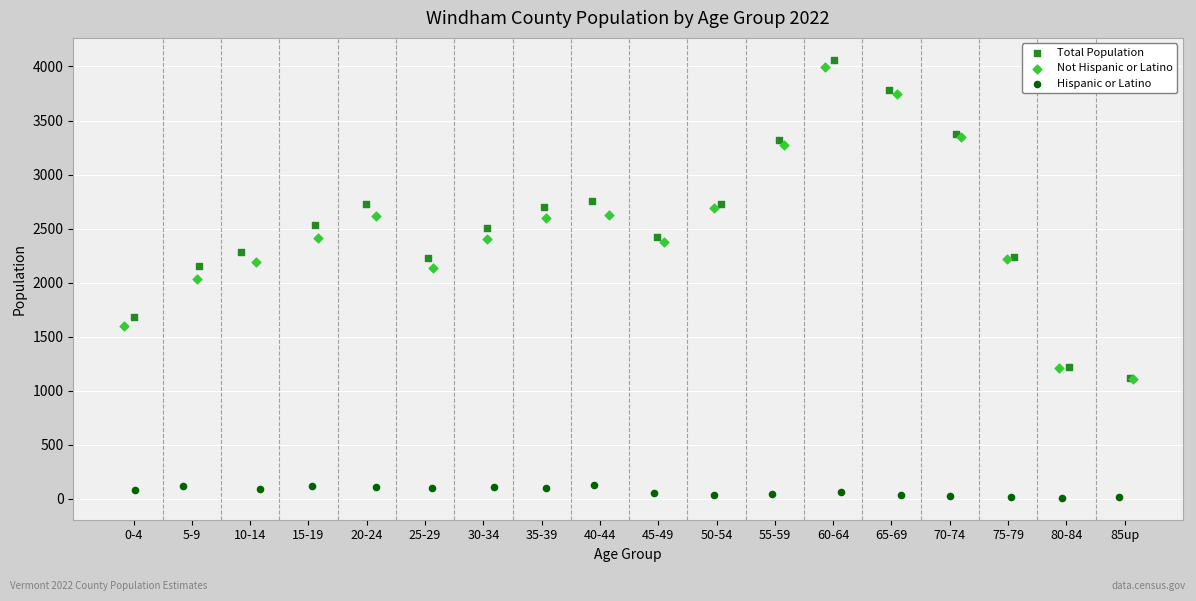

What are all the series names shown in the legend?

Total Population, Not Hispanic or Latino, Hispanic or Latino